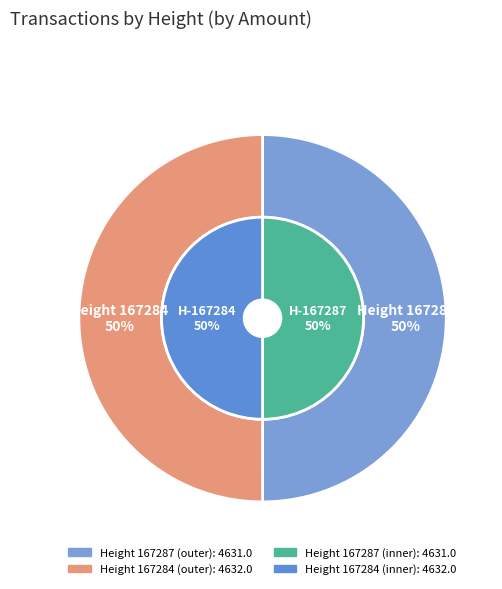

What is the change in value from 167287 to 167284?

+1